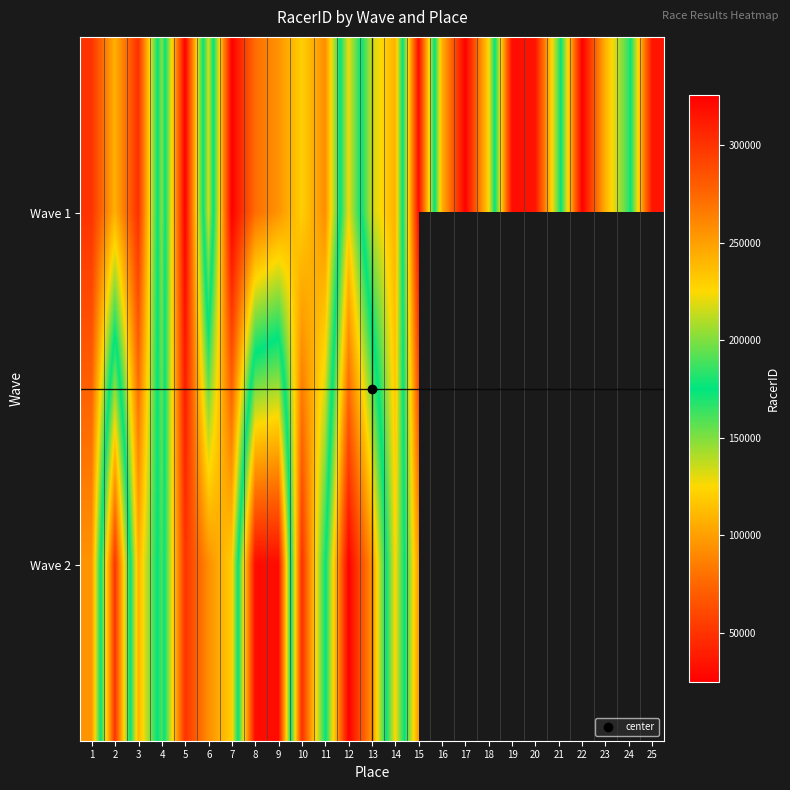

What is the smallest value displayed?

24760.0